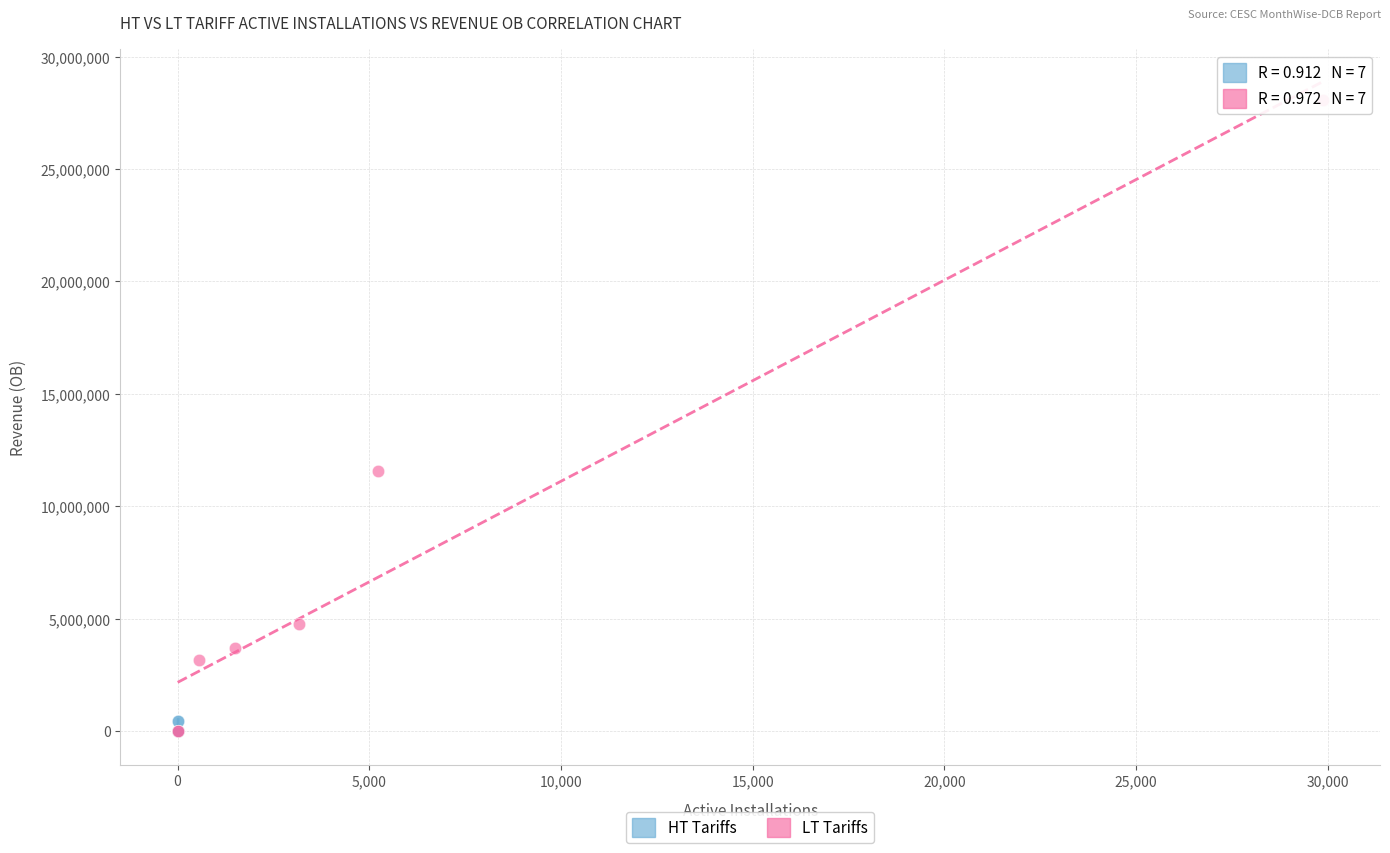

Which series has the widest spread of Y values?

LT Tariffs